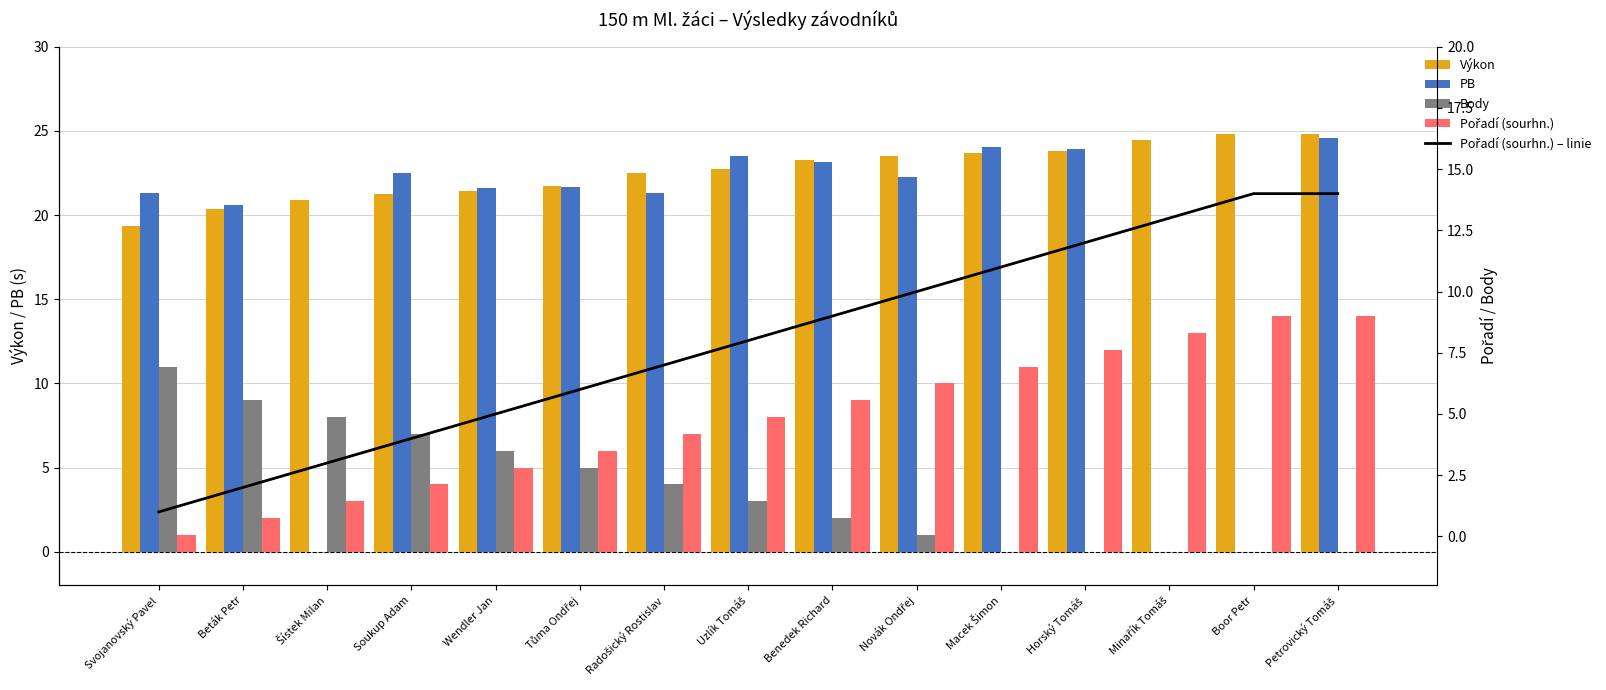

What position from the left is Horský Tomáš?

12